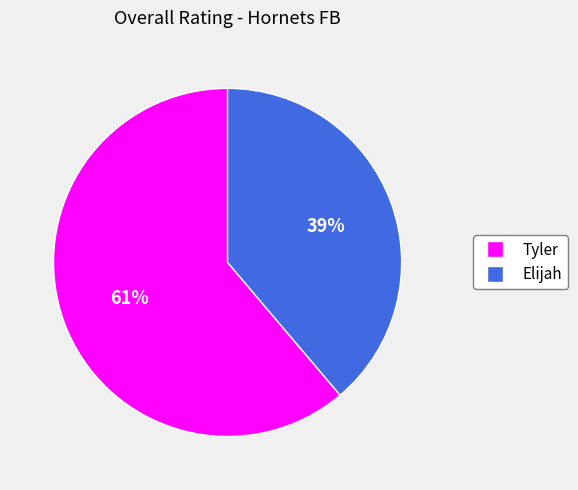

Between Elijah and Tyler, which is larger?

Tyler